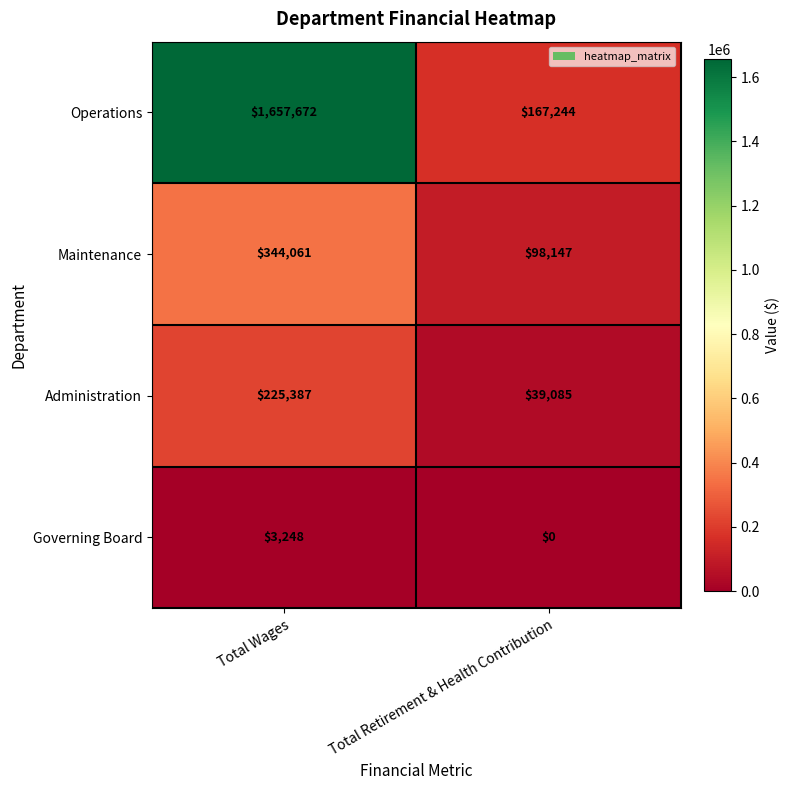

What is the difference between the maximum and minimum values in the Administration series?

186302